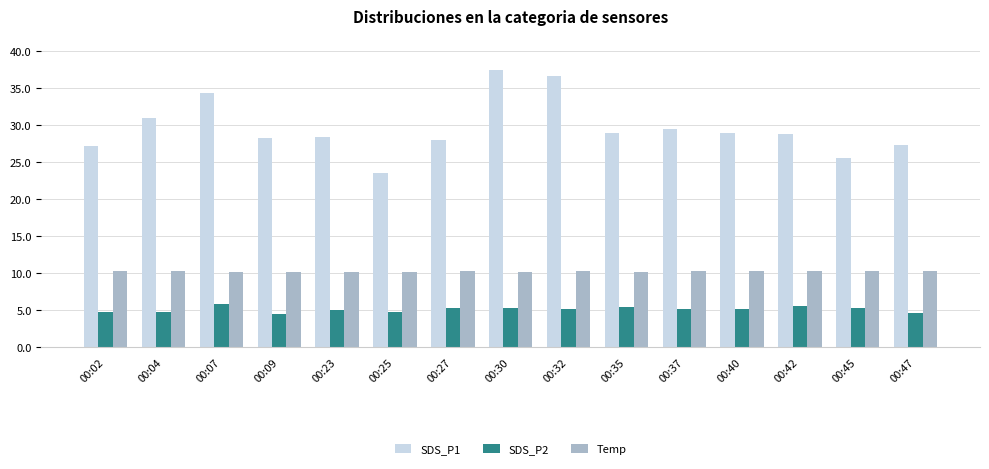

At 00:40, list the series in order from largest to smallest.

SDS_P1, Temp, SDS_P2